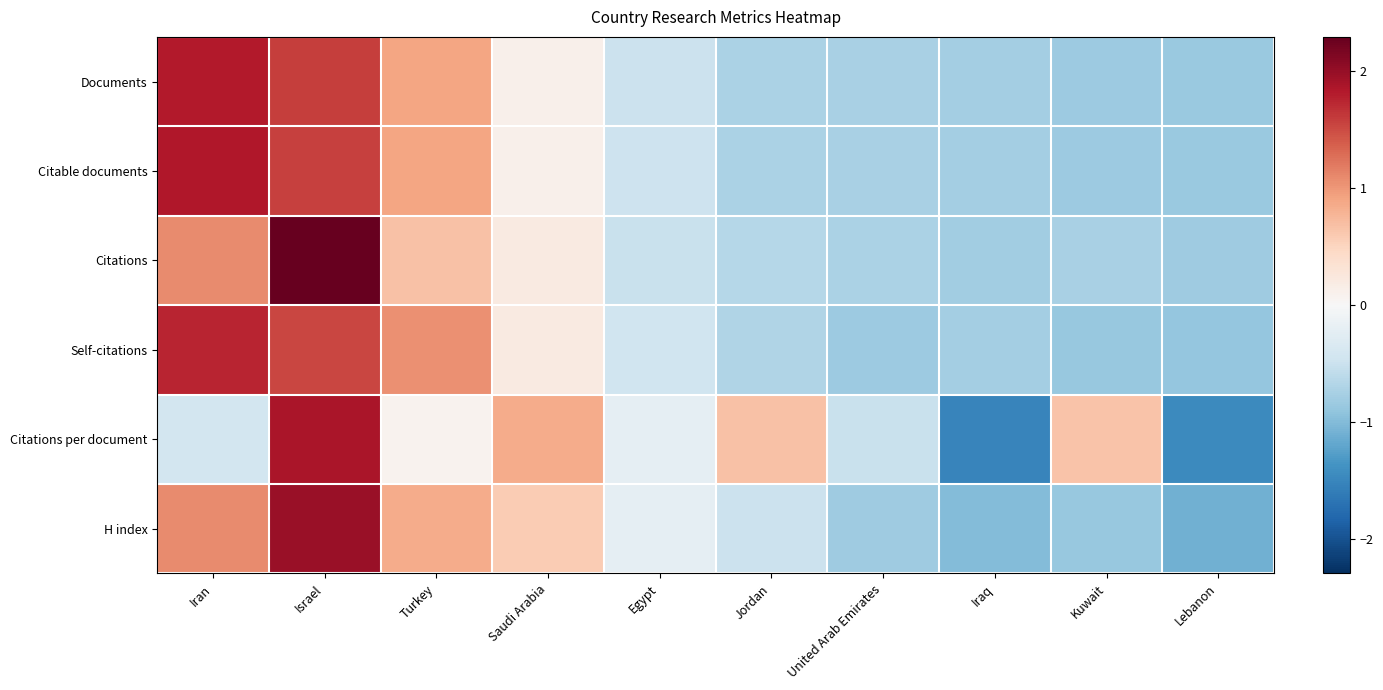

How many data points does each series have?

10